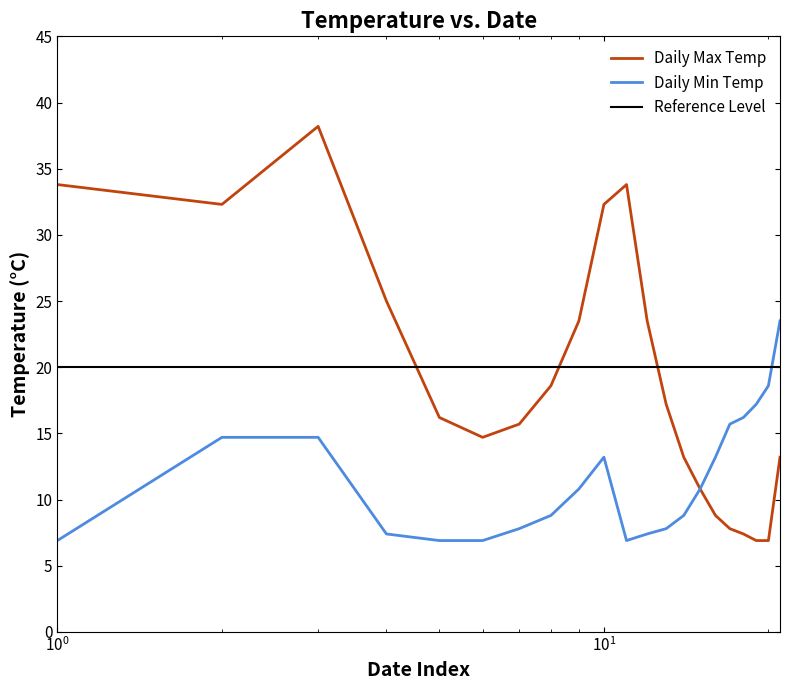

Which series has the widest spread of values?

Daily Max Temp